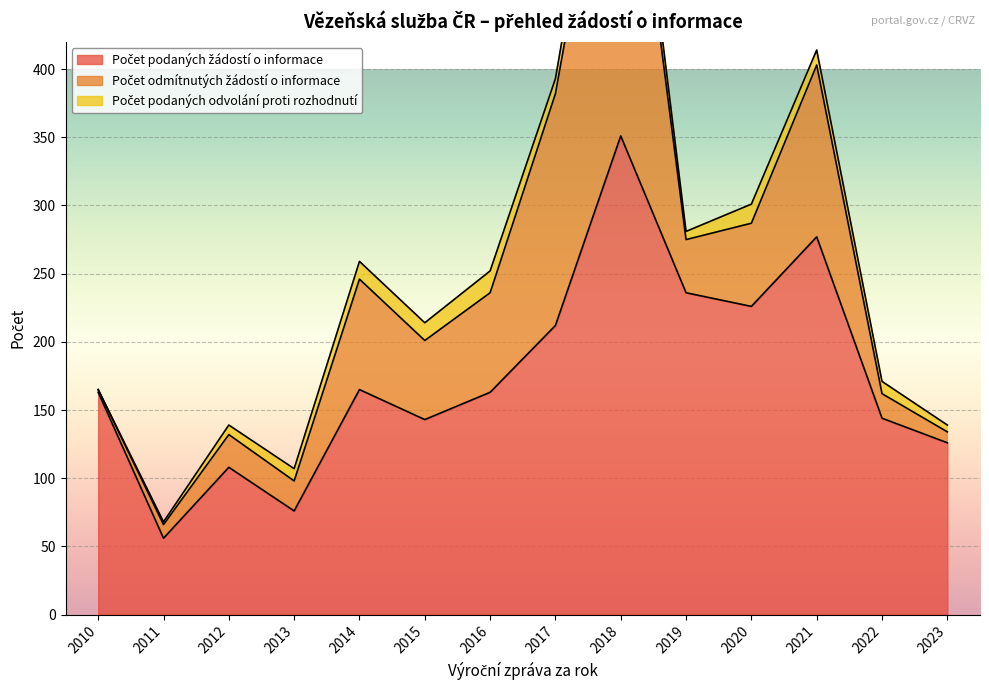

True or false: Počet podaných žádostí o informace has more than 0 points higher than both neighbors.

True